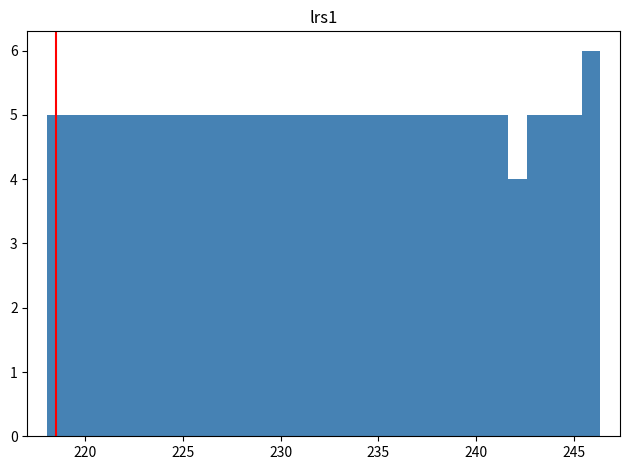

Around what value on the x-axis is the tallest bar? Give the approximate position of its centre, as read against the axis.

246.0